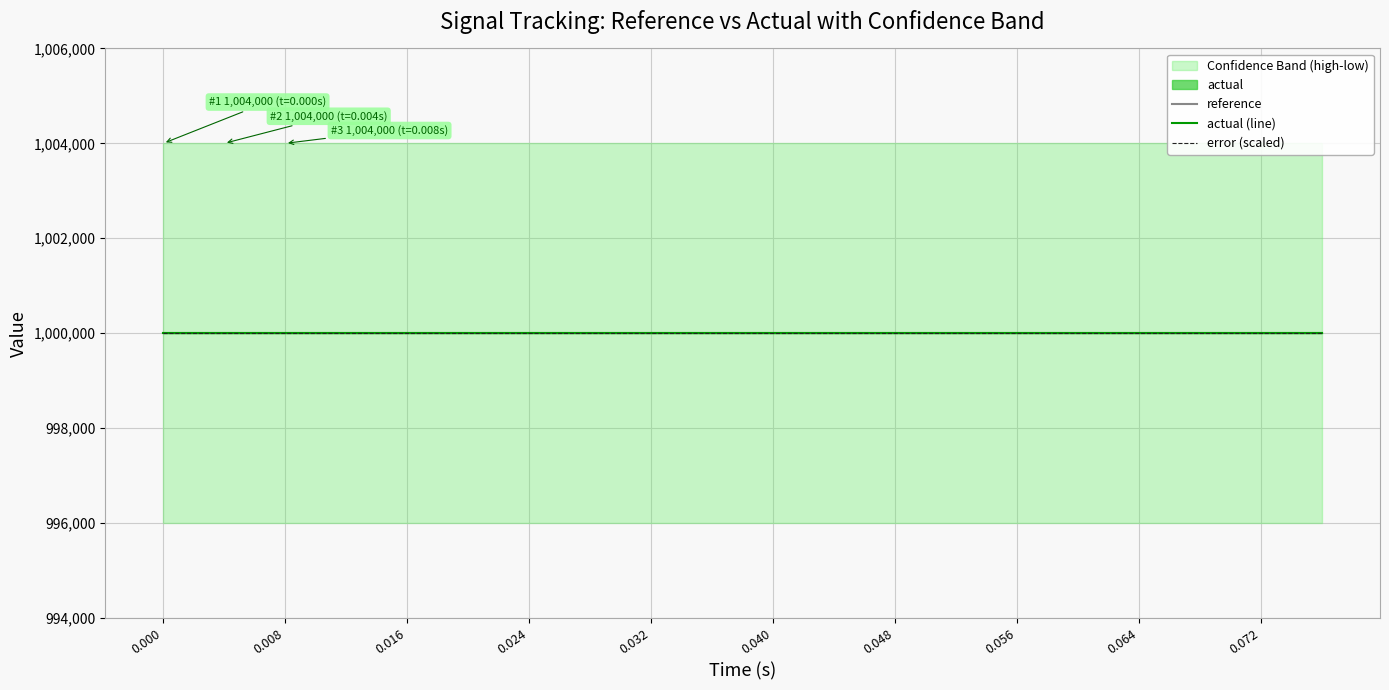

What is the sum of all low values?

19920000